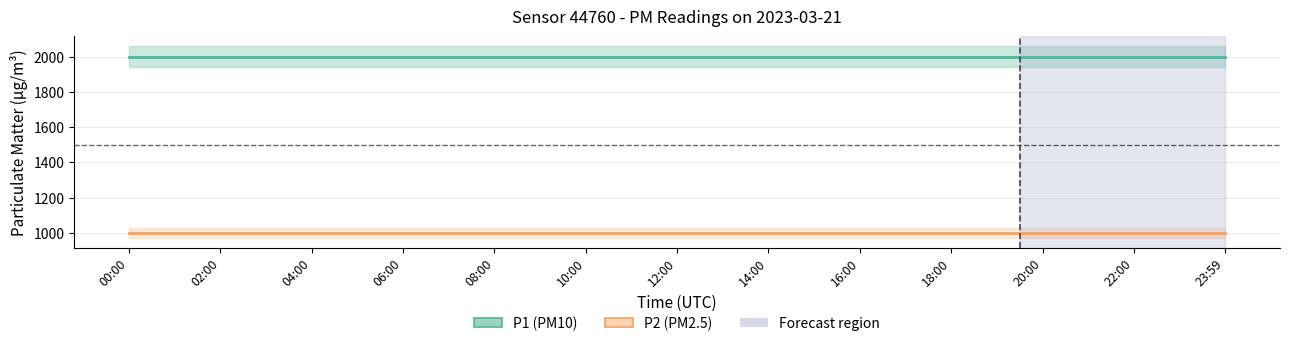

What is the average value of the P1 series?

1999.9